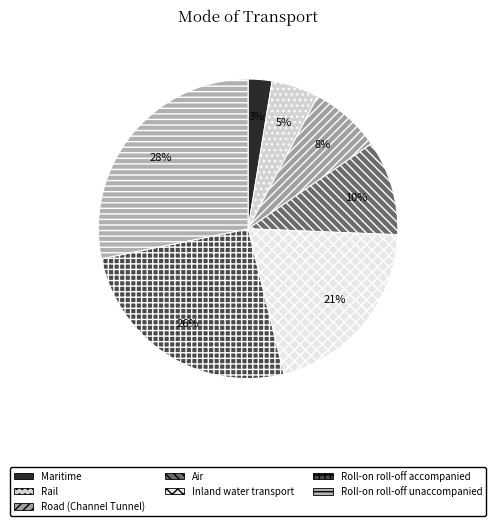

What is the change in value from Road (Channel Tunnel) to Air?

+1